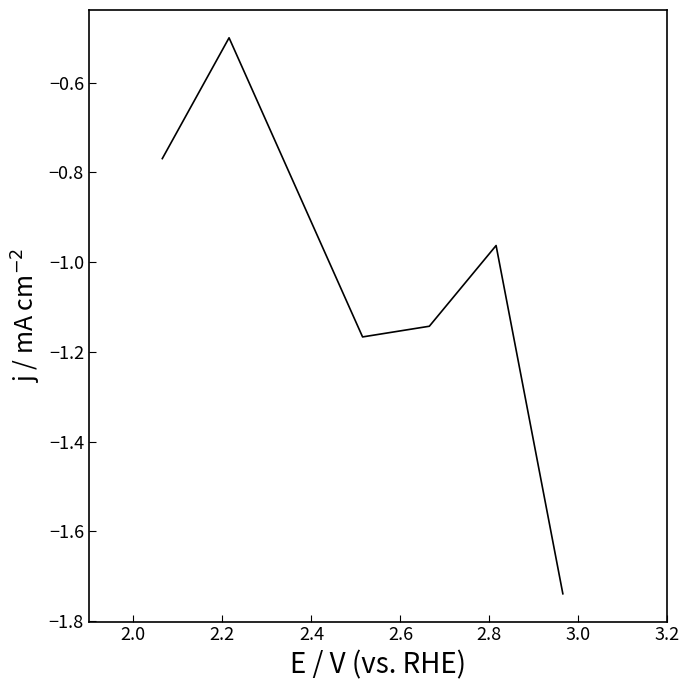

What is the maximum value shown in the chart?

-0.5